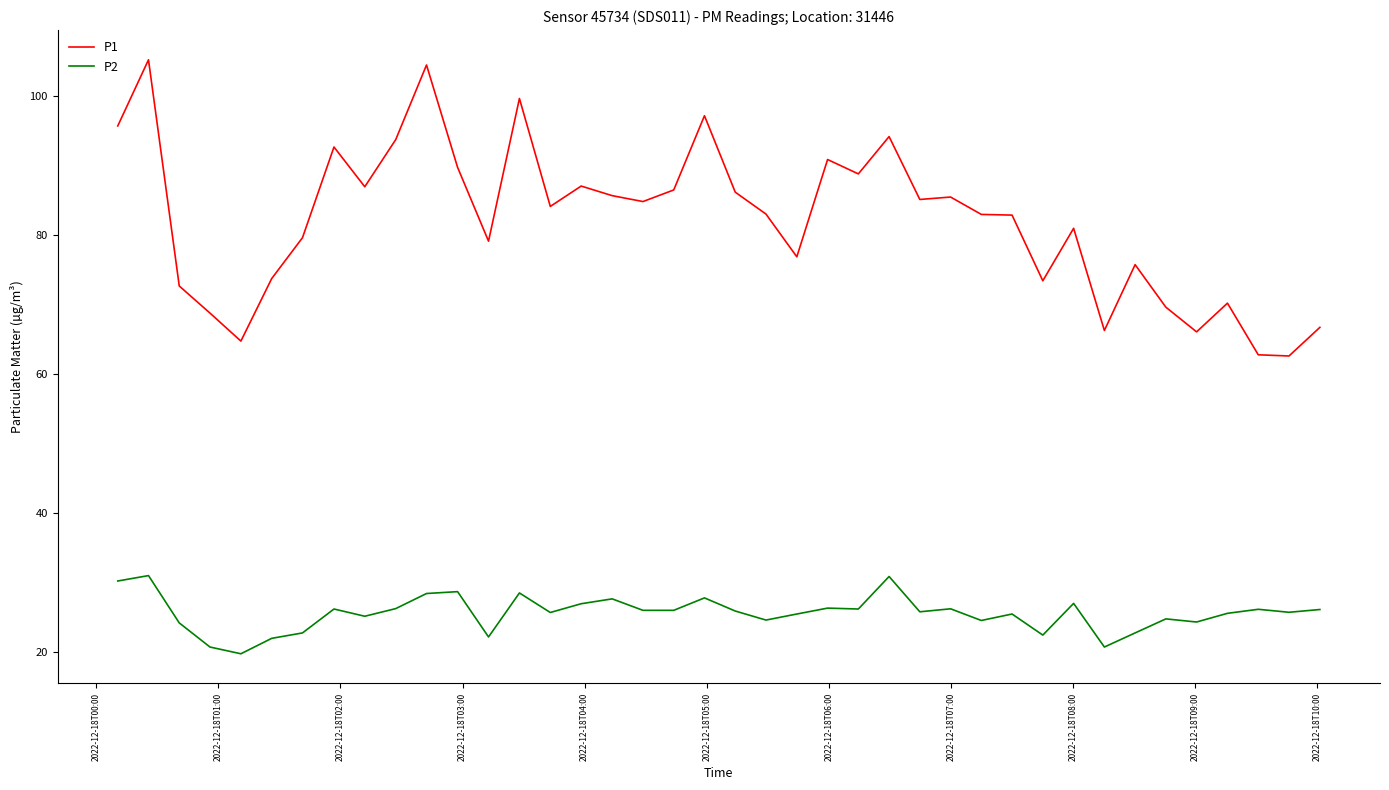

List the series in order of their peak value, highest first.

P1, P2